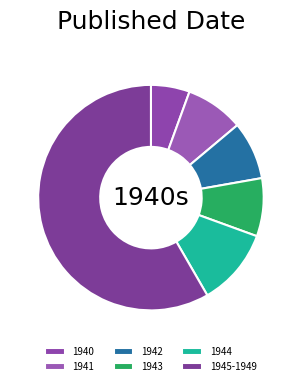

Count the number of slices in the pie.

6